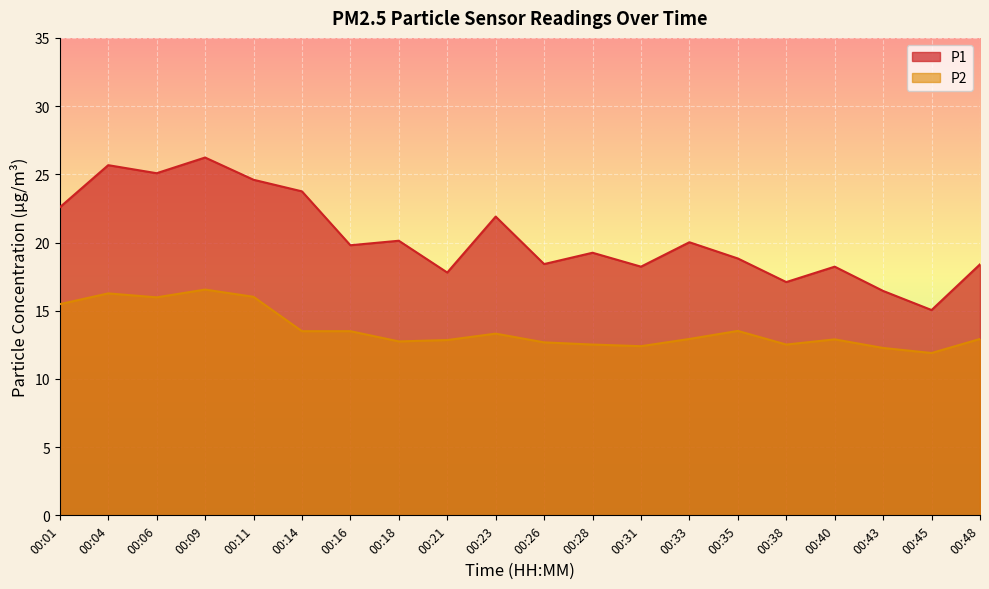

What is the smallest value displayed?

11.9